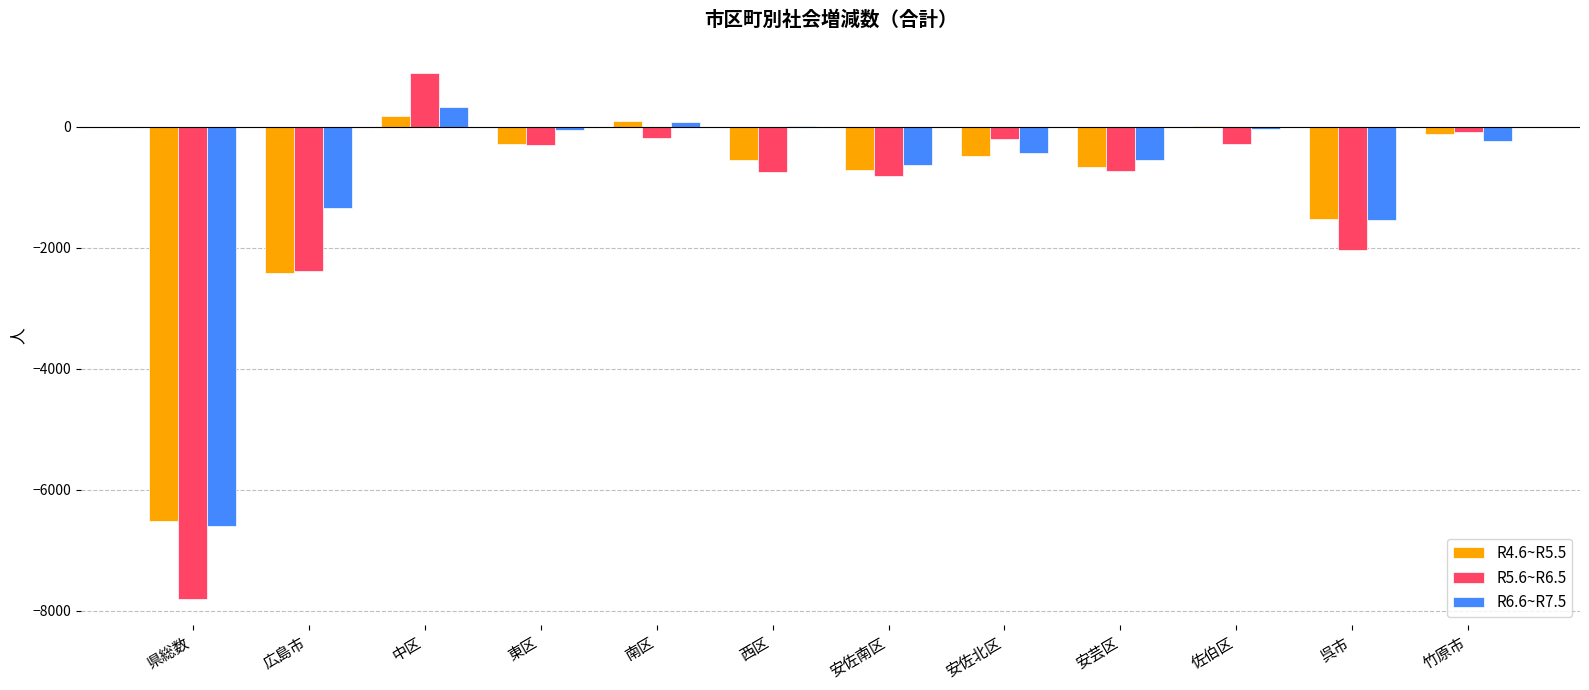

The value of R6.6~R7.5 at 安芸区 is -559. True or false?

True